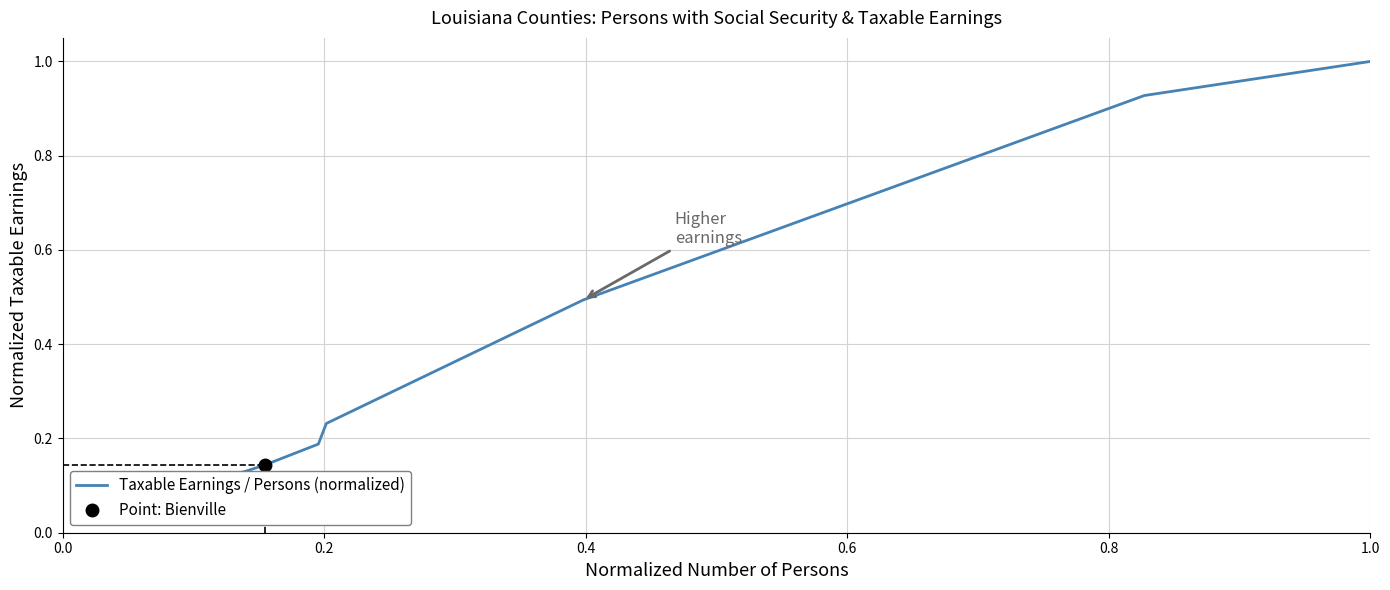

What is the difference between the maximum and minimum values?

1.0